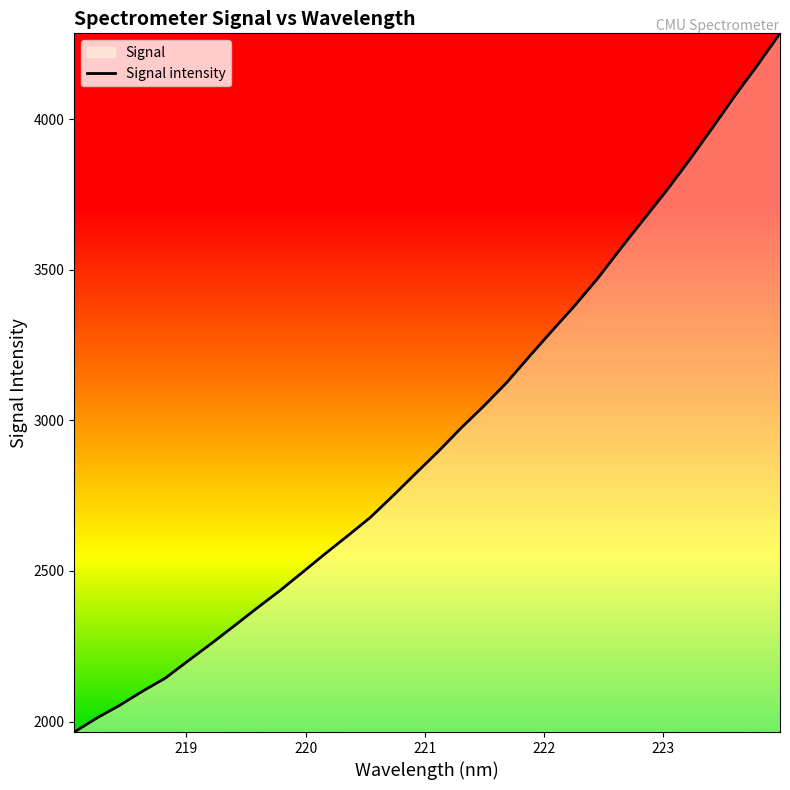

Reading left to right, transcribe all the data shown in this chart.

1965.2	2012.2	2054.2	2100.9	2144.5	2201.8	2258.2	2316.5	2375.6	2433.1	2494.5	2556.4	2616.5	2678.1	2750.2	2824.6	2898.2	2975.9	3048.9	3126.4	3213.7	3298.7	3382.9	3472.2	3570.6	3666.1	3761.3	3862.2	3967.5	4075.3	4177.5	4284.5